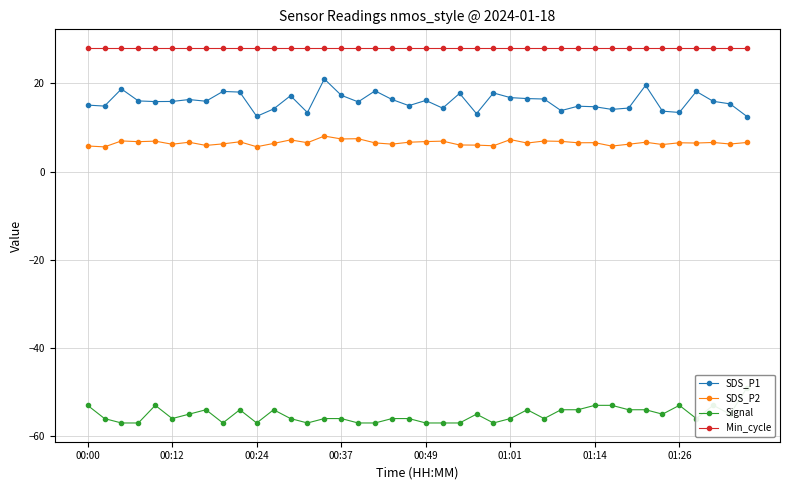

True or false: SDS_P1 and Signal intersect in this chart.

False